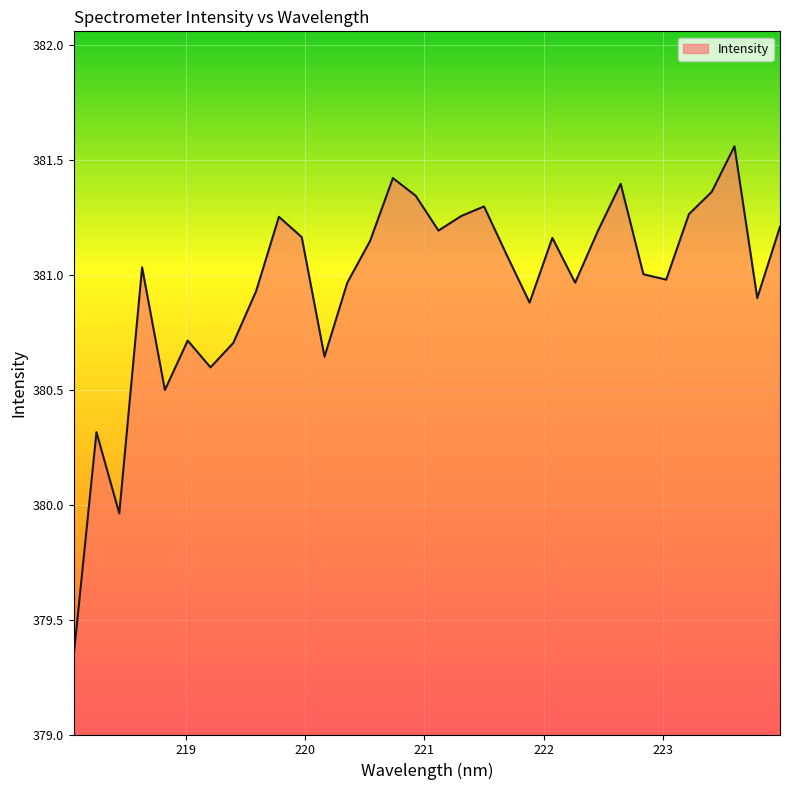

What is the difference between the maximum and minimum values?

2.2